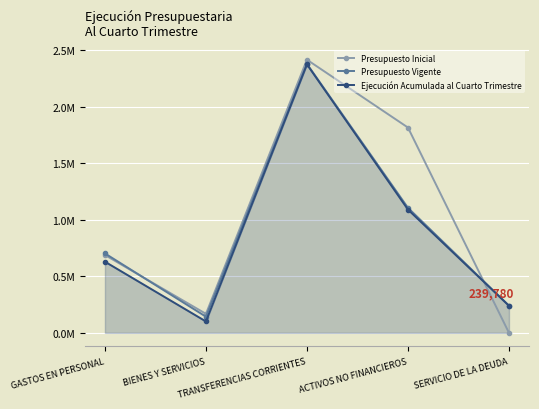

At which category is the sum across all series the highest?

TRANSFERENCIAS CORRIENTES